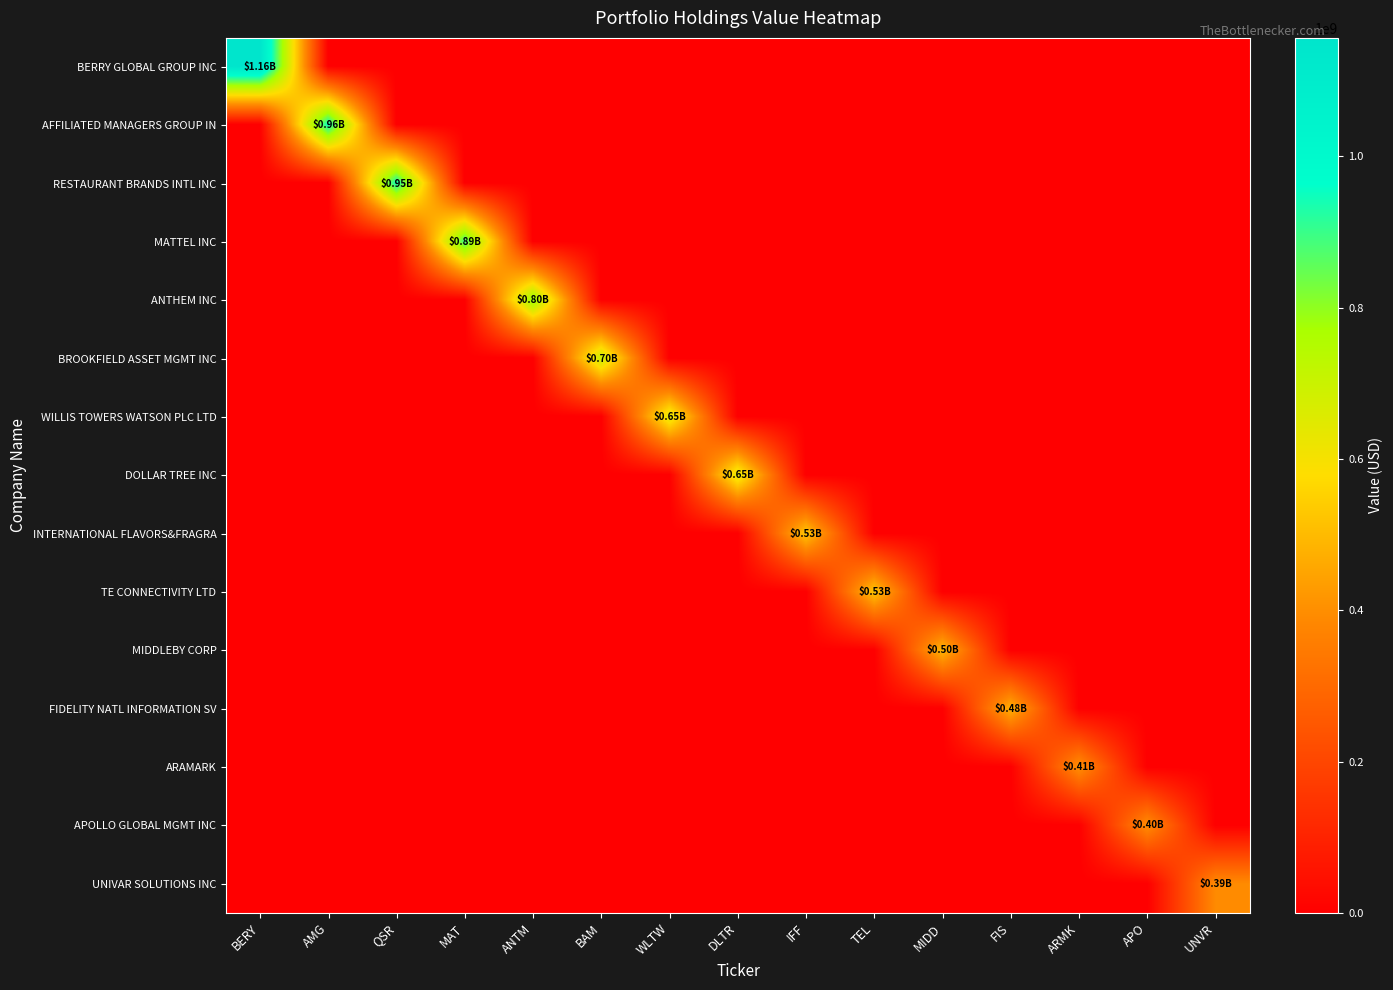

What is the total value across all series at MIDD?

497180000